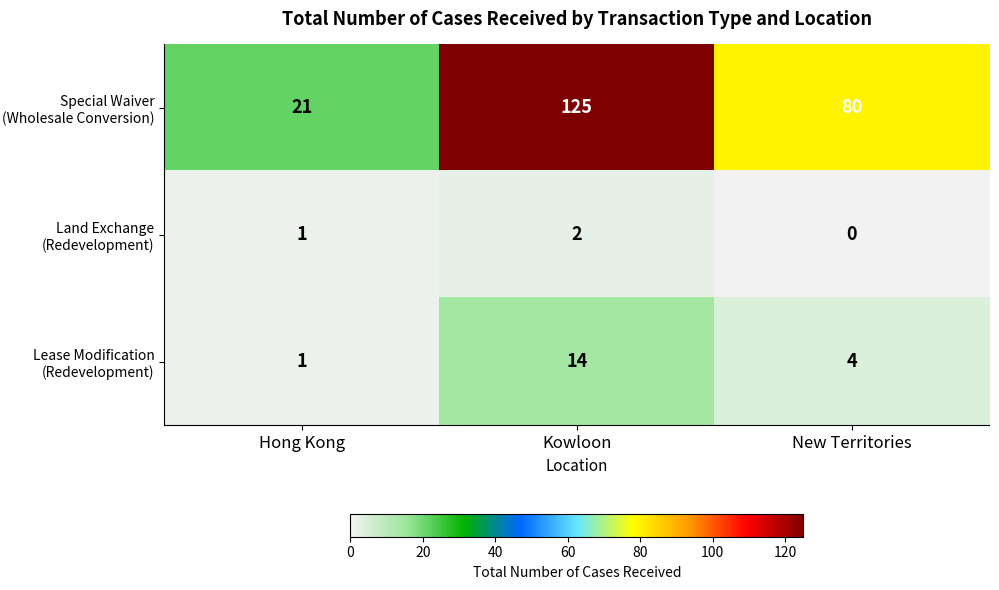

At which label does Lease Modification (Redevelopment) first exceed 4?

Kowloon